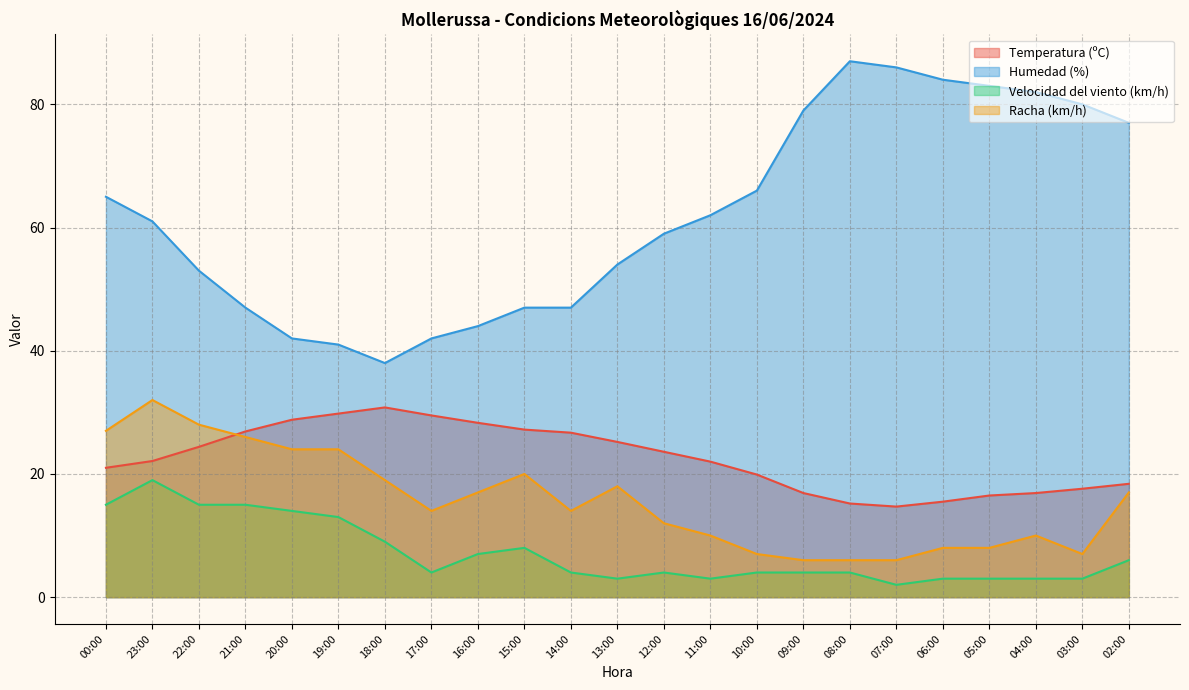

The value of Temperatura (ºC) at 07:00 is 14.7. True or false?

True